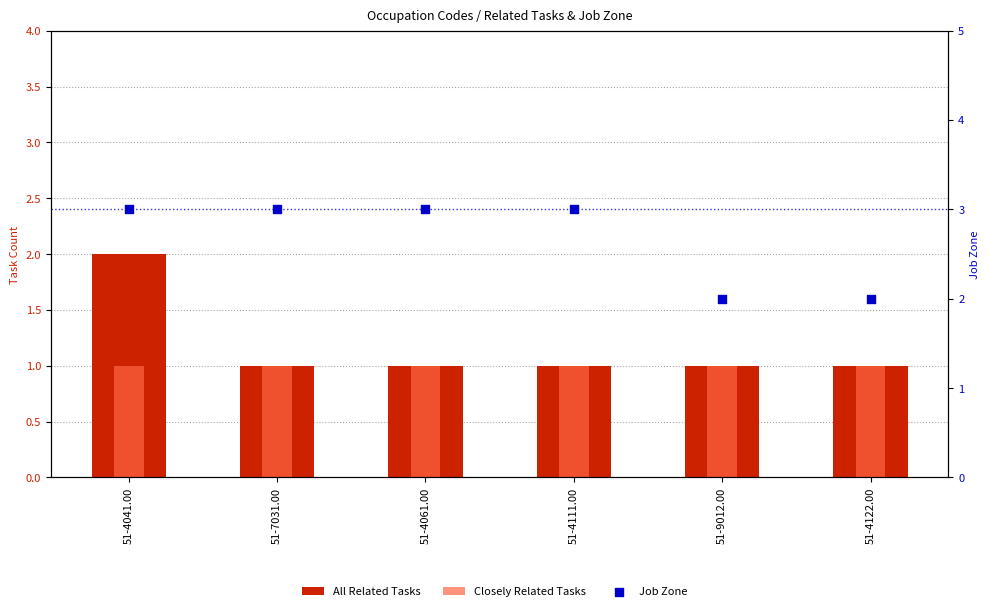

At which category is the sum across all series the highest?

51-4041.00